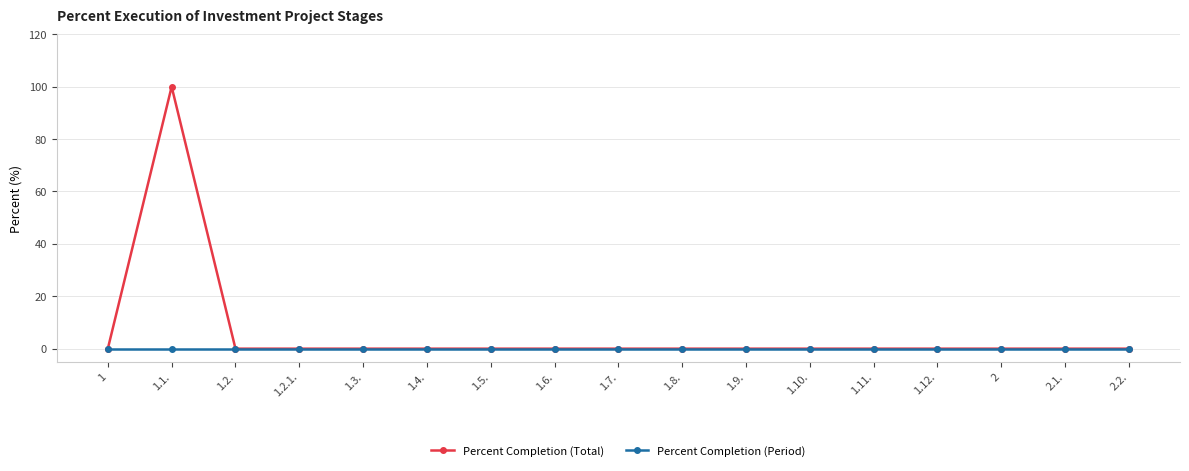

How many lines are shown in the chart?

2